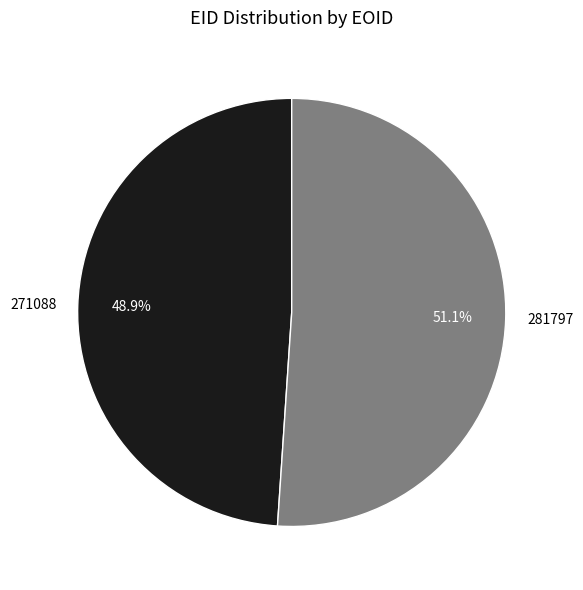

Rank the categories by value from highest to lowest.

281797, 271088